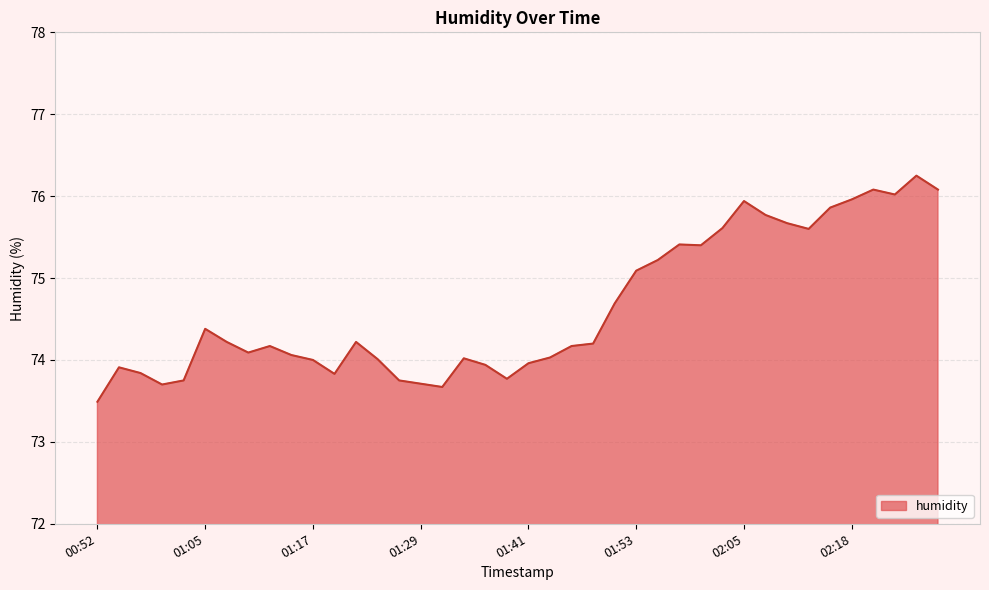

What is the minimum value shown in the chart?

73.5